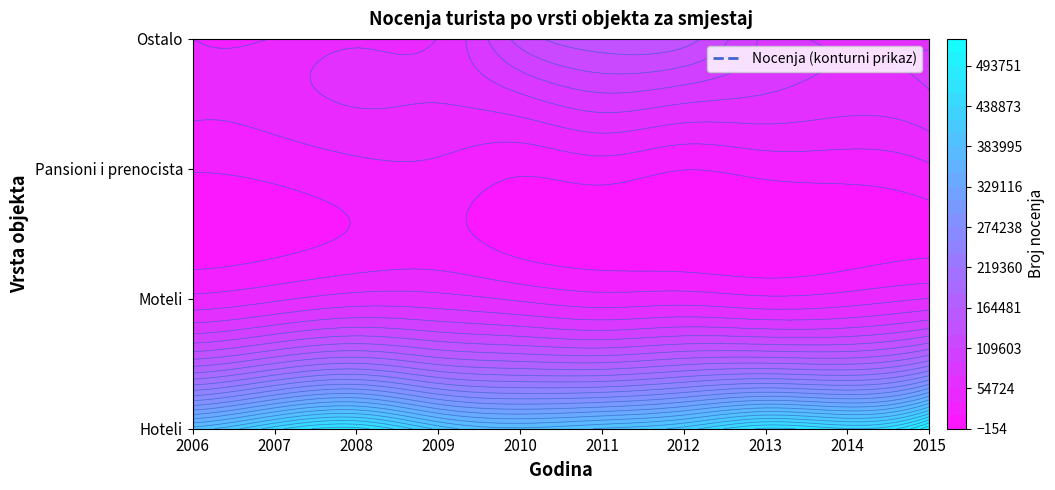

Is the value of Hoteli at 2010 greater than the value of Moteli at 2010?

Yes